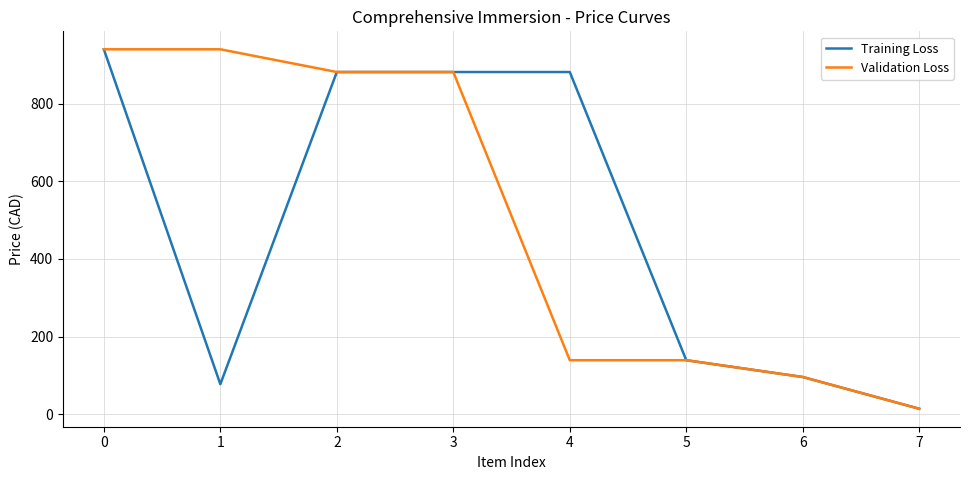

What is the maximum value for Validation Loss?

939.8